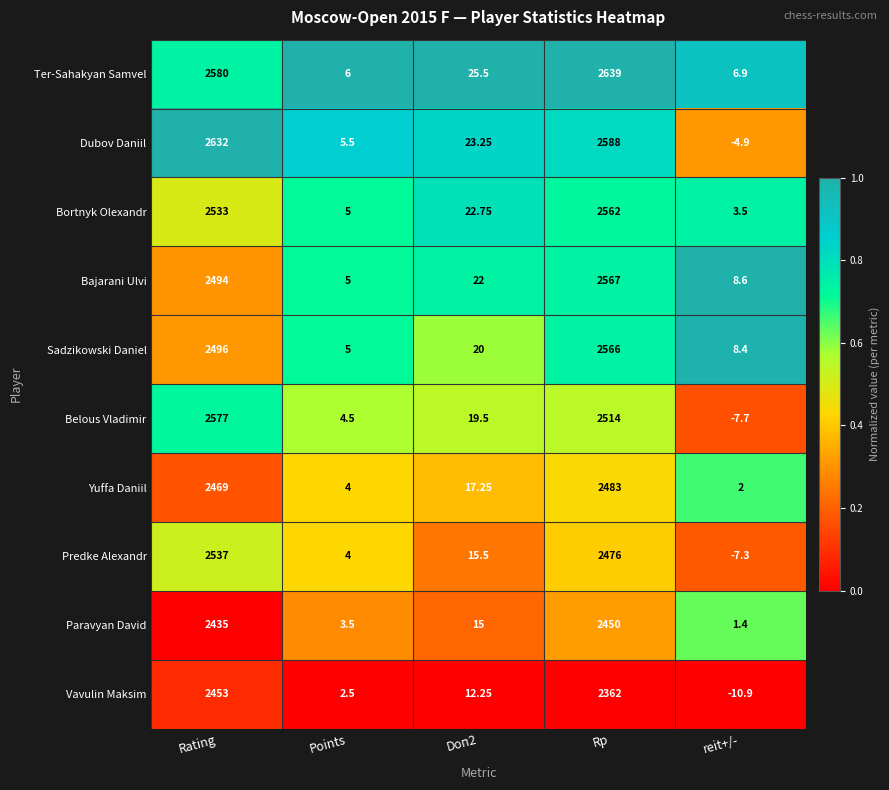

Which series has the widest spread of values?

Dubov Daniil